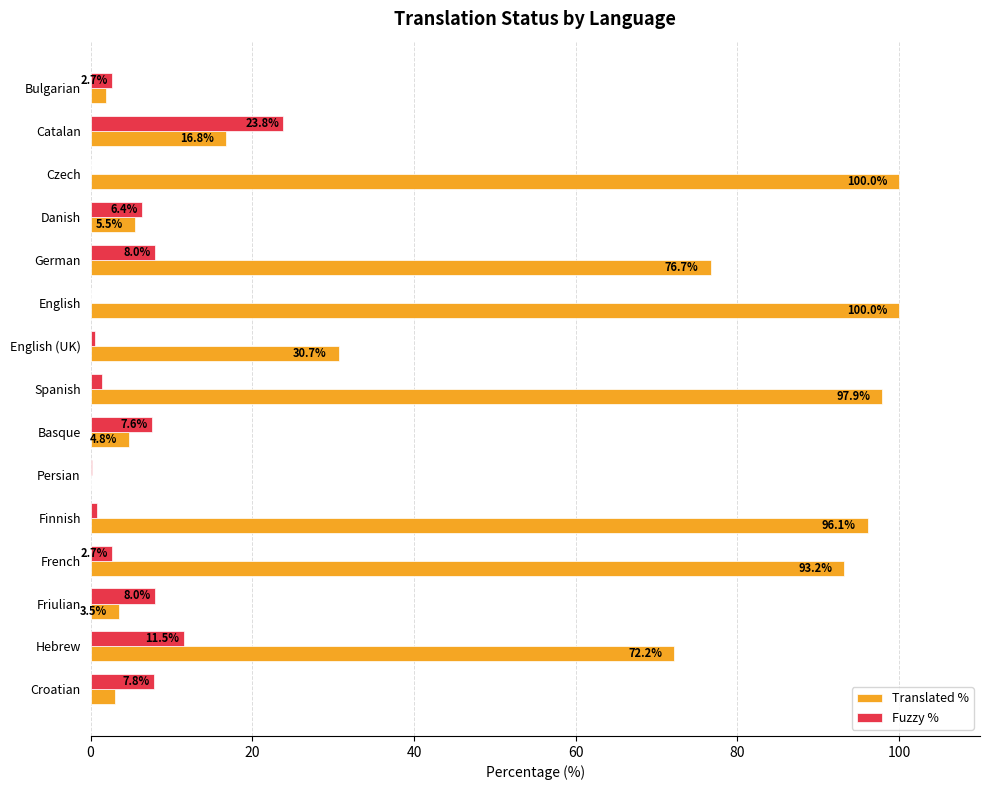

Where is Fuzzy % nearest to the value 11?

Hebrew